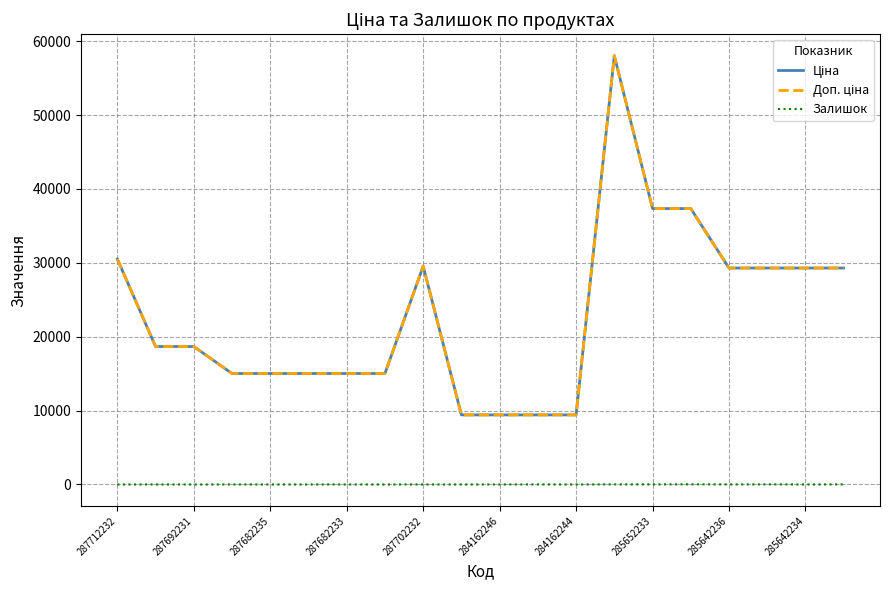

True or false: Доп. ціна and Залишок cross at least once.

False